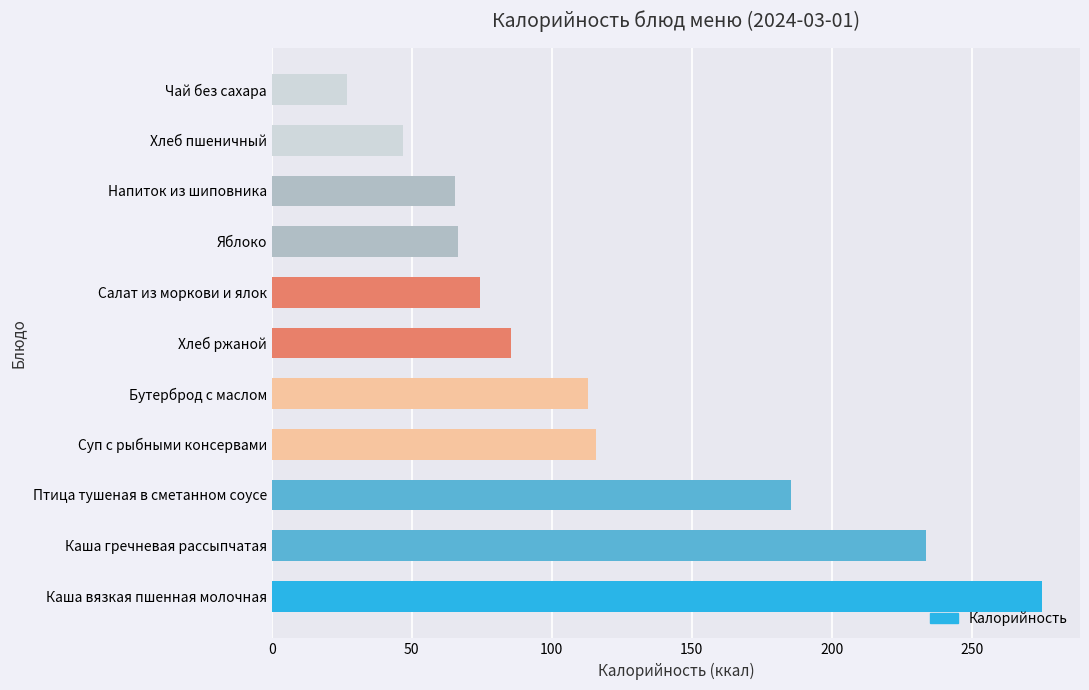

What is the minimum value shown in the chart?

26.8